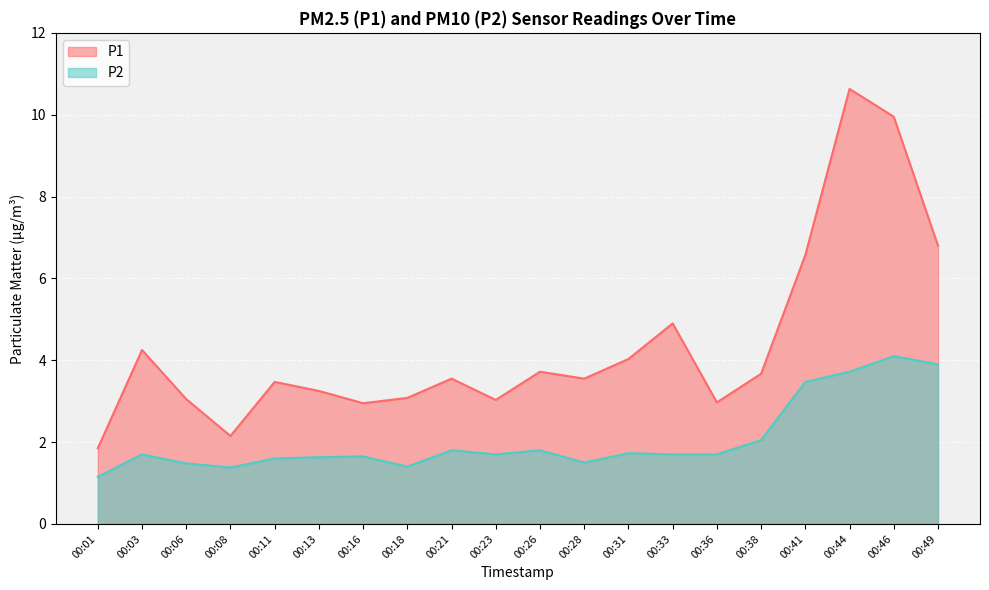

The P1 series shows 3.0 at 00:08. True or false?

False